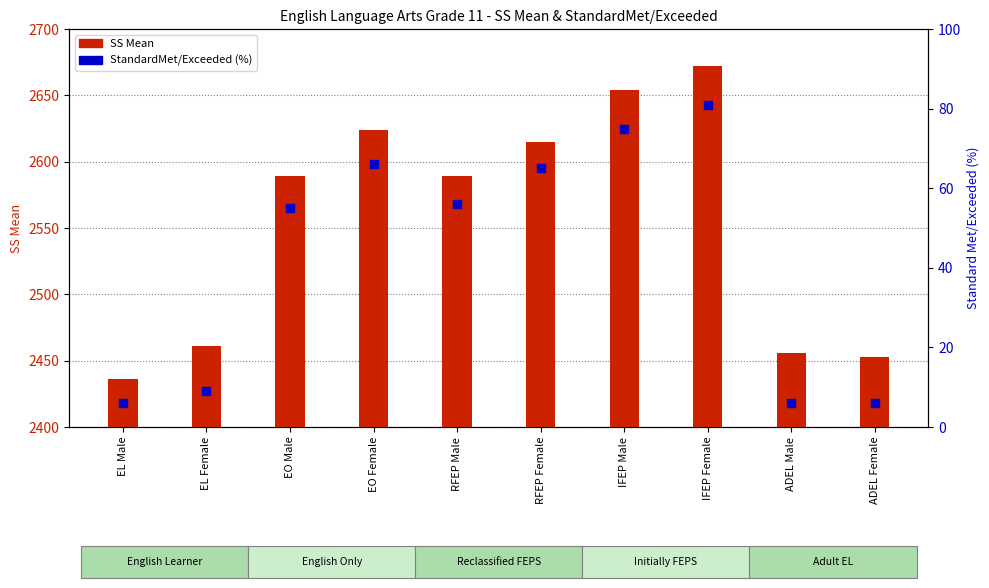

At which category is the sum across all series the highest?

IFEP Female